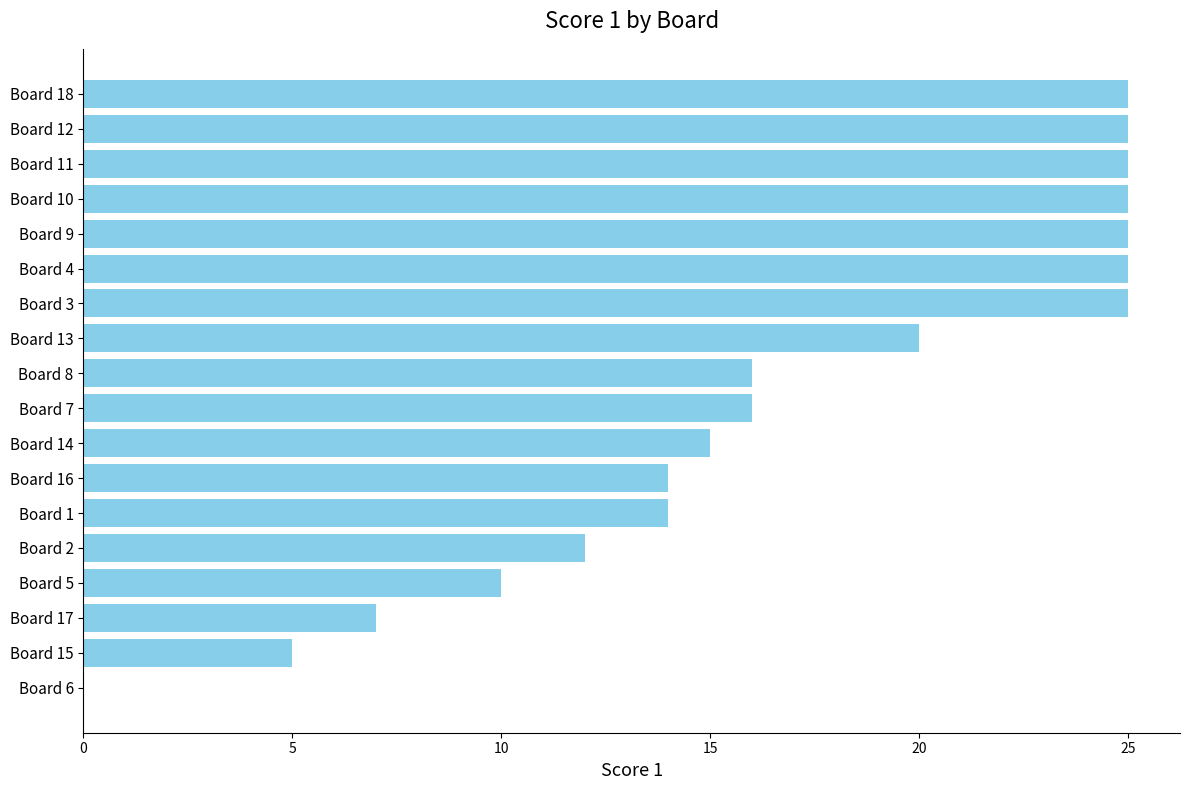

Reading top to bottom, what are all the values shown in this chart?

Board 18=25	Board 12=25	Board 11=25	Board 10=25	Board 9=25	Board 4=25	Board 3=25	Board 13=20	Board 8=16	Board 7=16	Board 14=15	Board 16=14	Board 1=14	Board 2=12	Board 5=10	Board 17=7	Board 15=5	Board 6=0